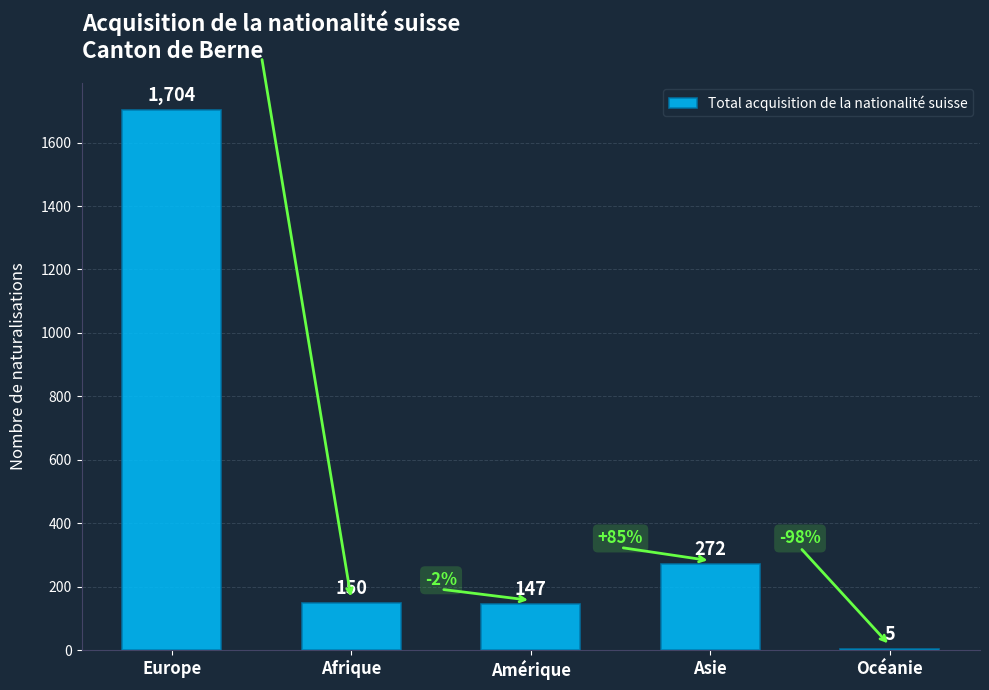

Reading left to right, list all the values displayed in this chart.

1704	150	147	272	5